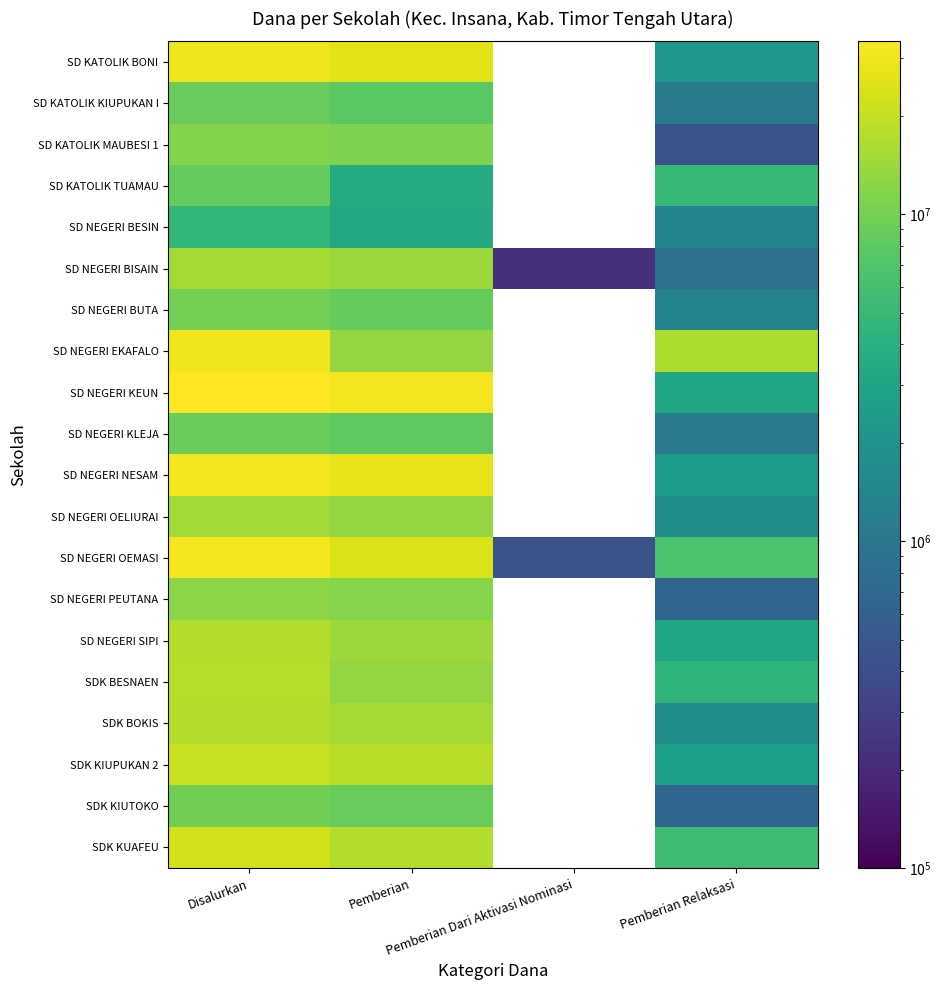

What is the highest value of the SD NEGERI KLEJA series?

9000000.0